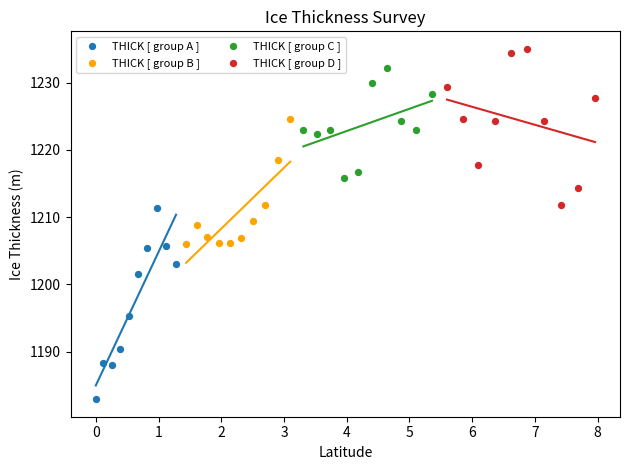

Which series reaches the minimum Y coordinate?

THICK [ group A ]